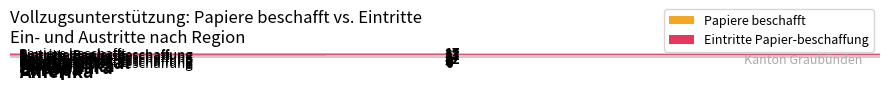

How many distinct data groups are displayed?

2